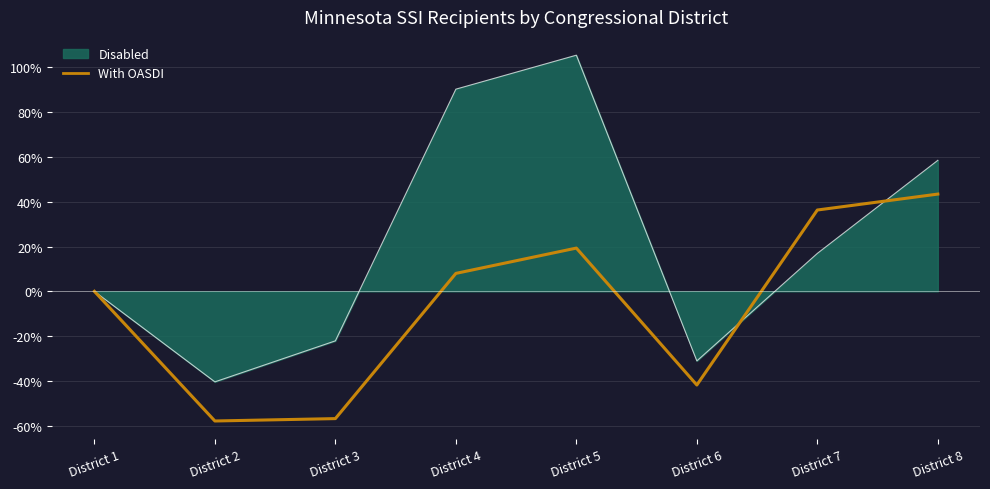

Count the number of data series in this chart.

2